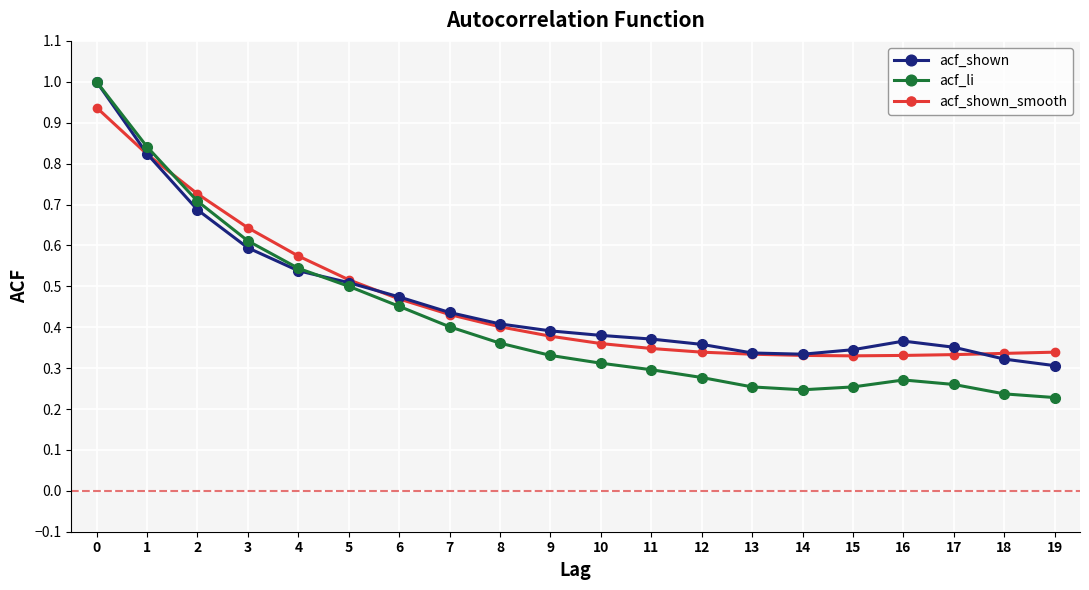

Which series changed the most between 8 and 18?

acf_li